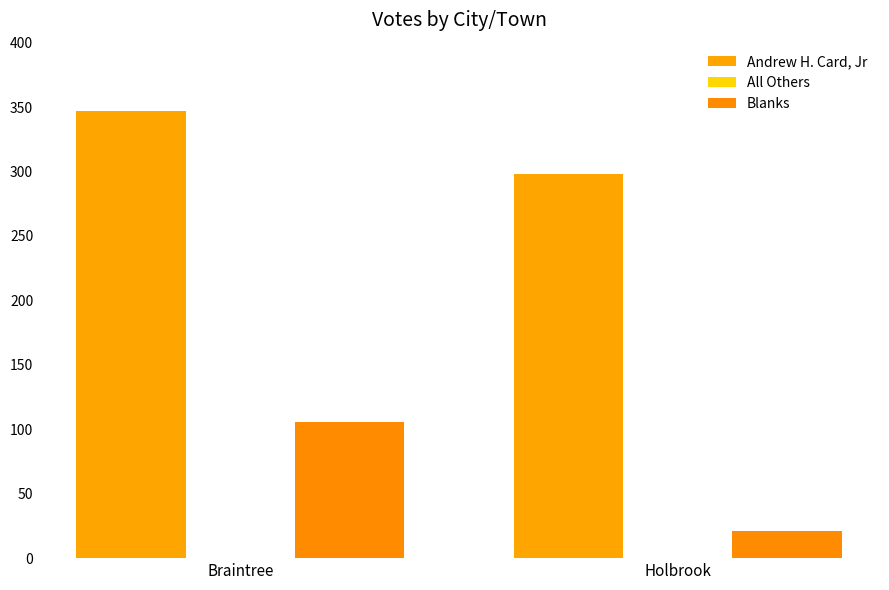

How many bars are there in total?

4